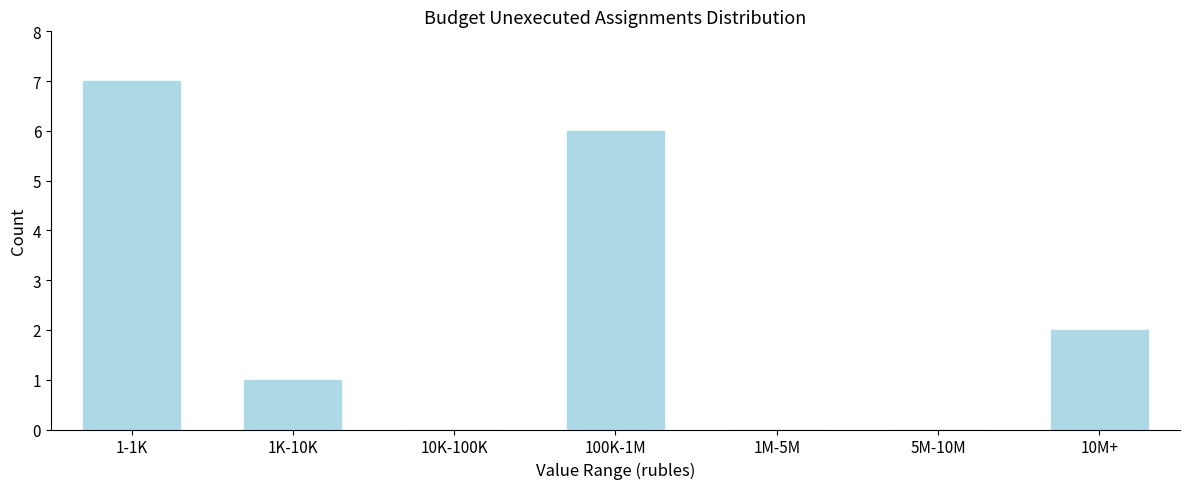

Reading left to right, list all the values displayed in this chart.

1-1K=7	1K-10K=1	10K-100K=0	100K-1M=6	1M-5M=0	5M-10M=0	10M+=2